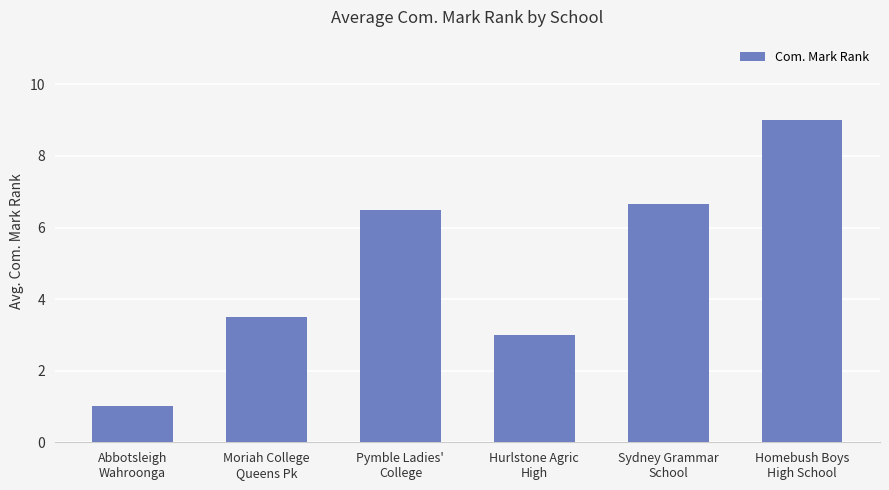

What is the maximum value shown in the chart?

9.0